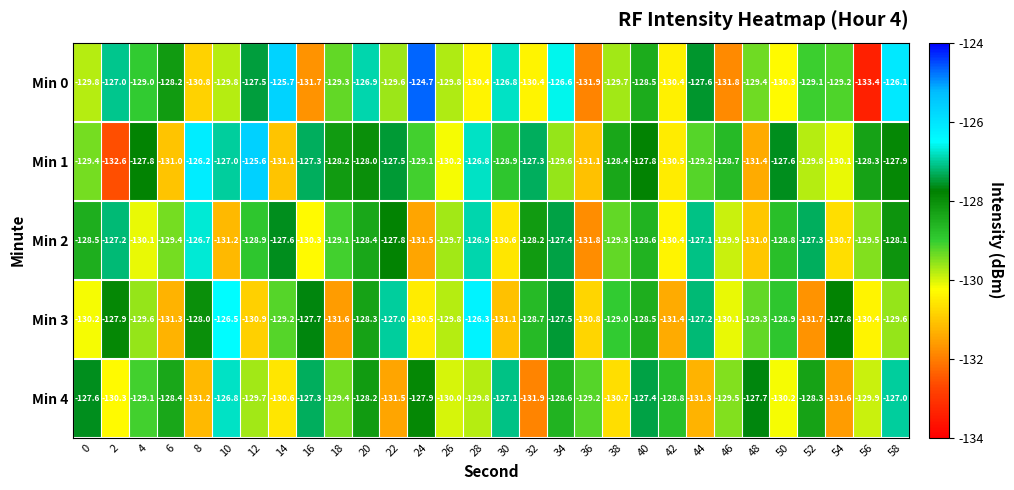

What is the minimum value shown in the chart?

-133.4